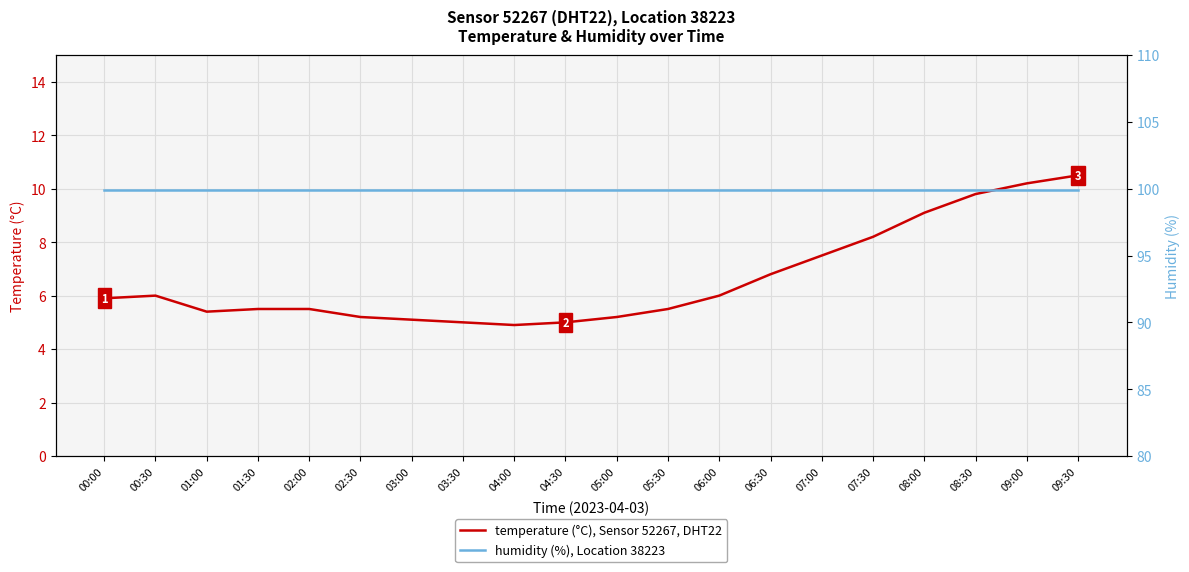

Rank the series by their average value, from lowest to highest.

temperature, humidity